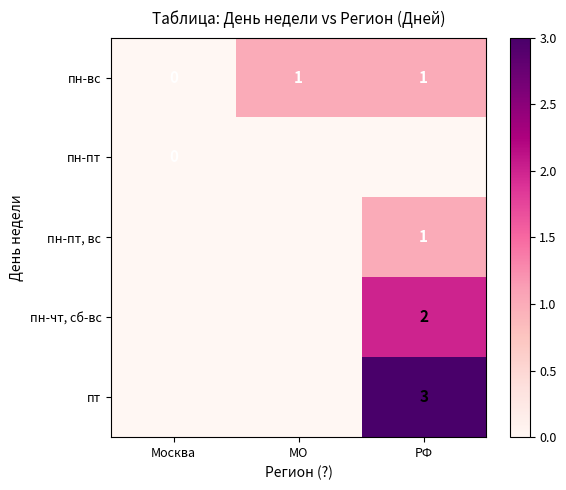

The пн-вс series shows 0 at Москва. True or false?

True